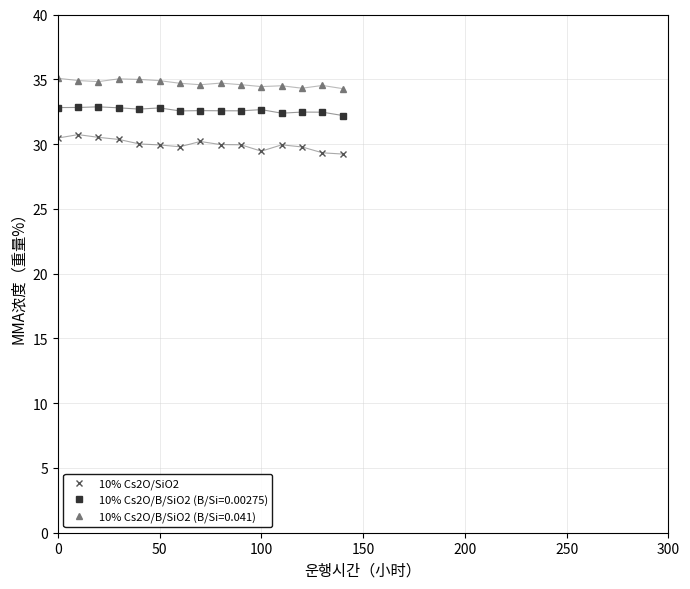

List the series in order of their peak value, highest first.

10% Cs2O/B/SiO2 (B/Si=0.041), 10% Cs2O/B/SiO2 (B/Si=0.00275), 10% Cs2O/SiO2